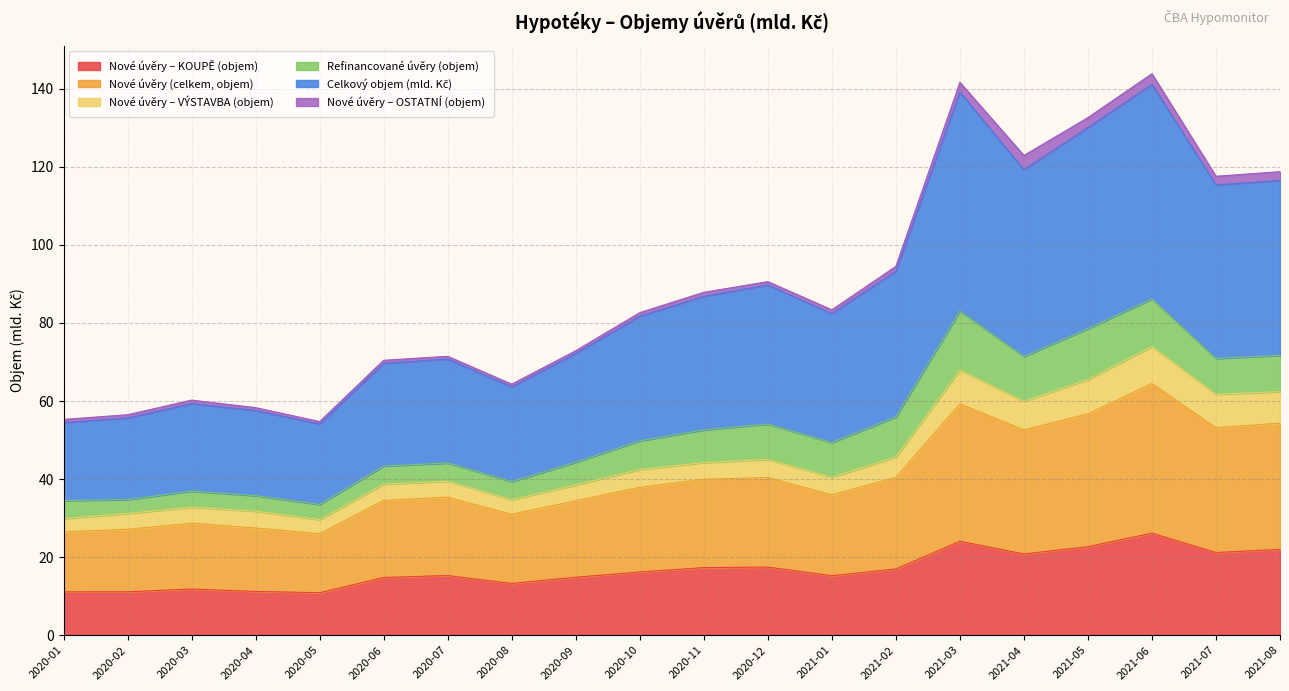

Is it true that Nové úvěry (celkem, objem) equals 31.8 at 2020-04?

True